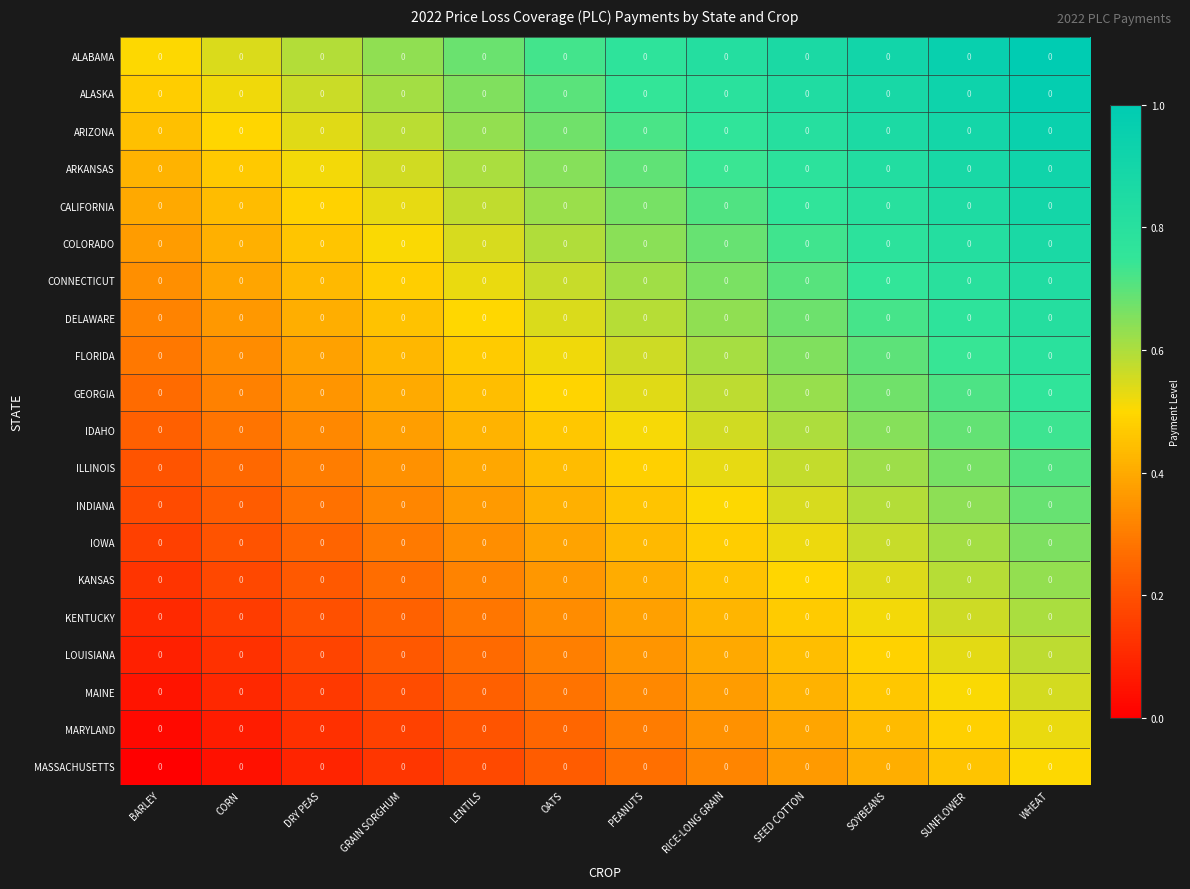

What is the approximate value of DELAWARE at SEED COTTON?

0.7